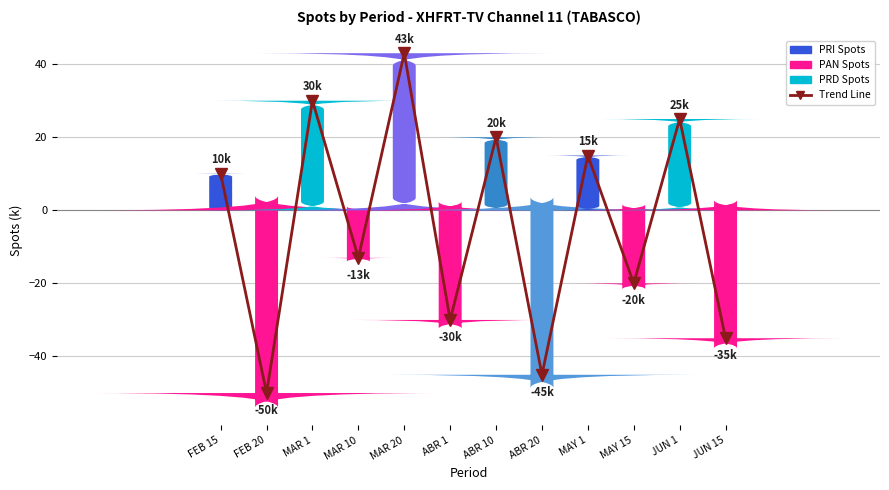

How many lines are shown in the chart?

1